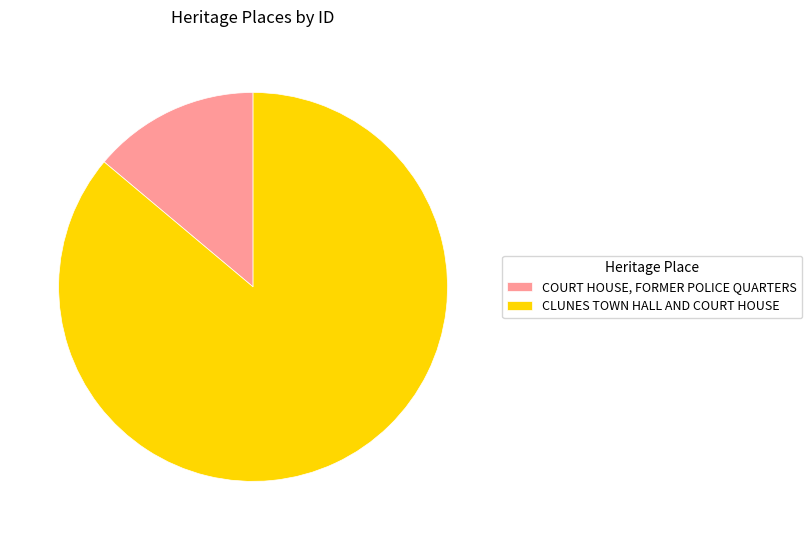

Is the sum of COURT HOUSE, FORMER POLICE QUARTERS and CLUNES TOWN HALL AND COURT HOUSE greater than half?

Yes